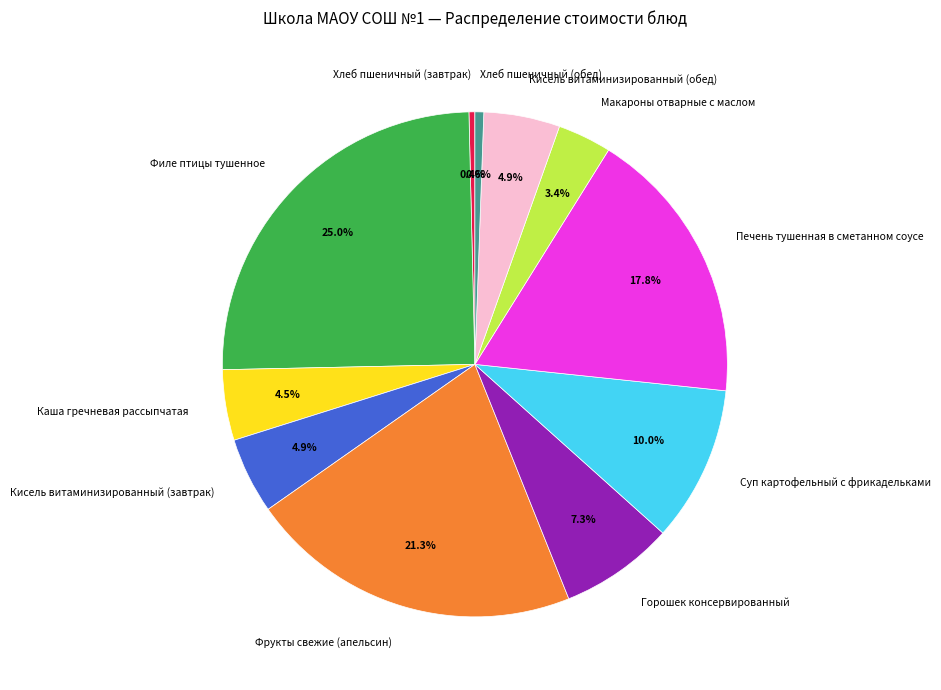

Between Хлеб пшеничный (завтрак) and Горошек консервированный, which is larger?

Горошек консервированный